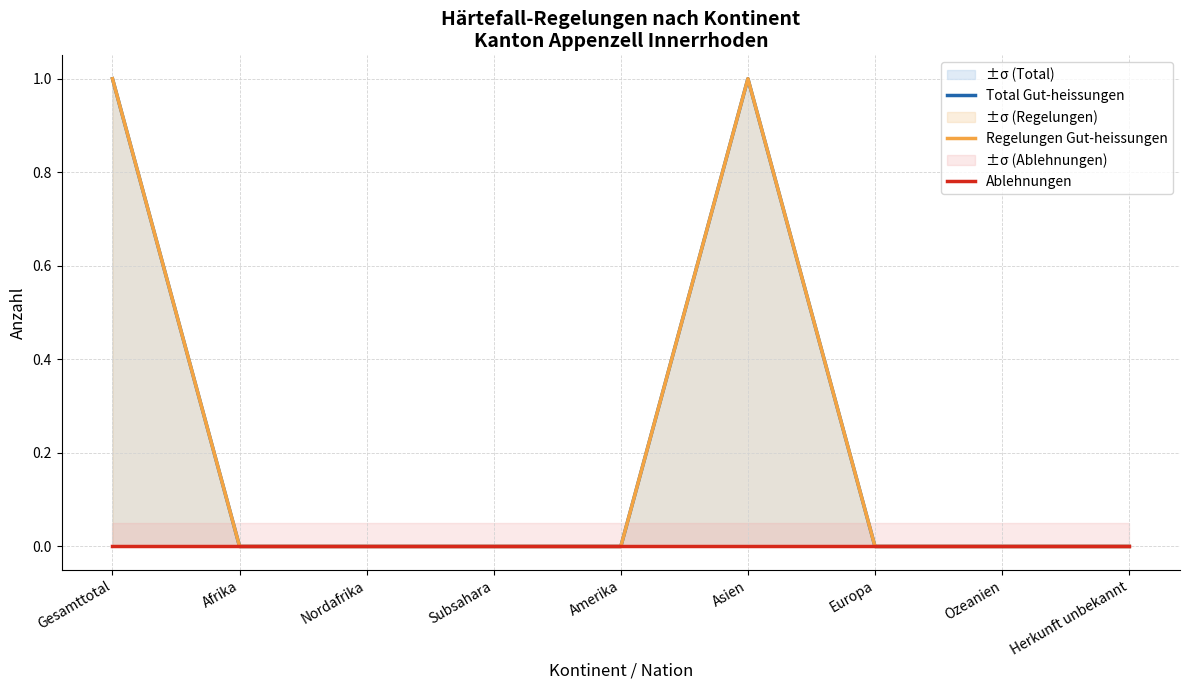

Rank the categories by Regelungen Gut-heissungen value from lowest to highest.

Afrika, Nordafrika, Subsahara, Amerika, Europa, Ozeanien, Herkunft unbekannt, Gesamttotal, Asien